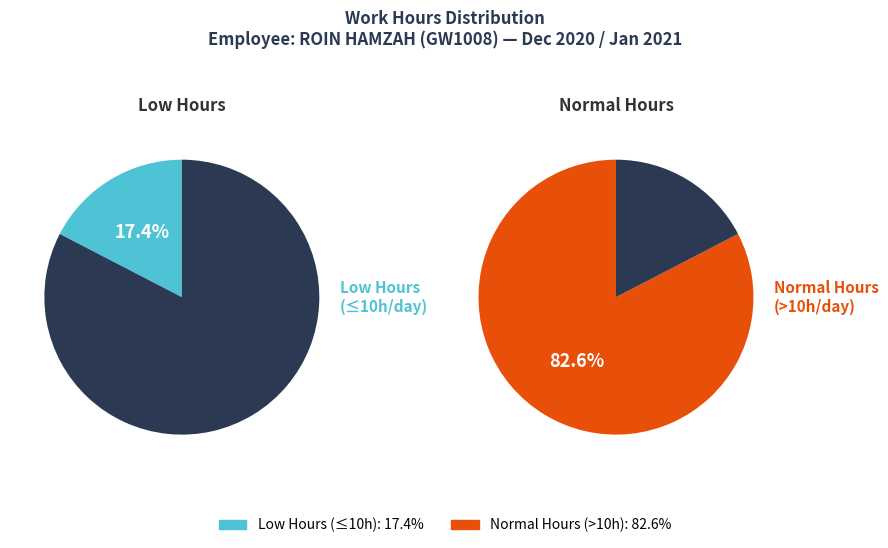

The 2 slice represents 1% of the pie. True or false?

False